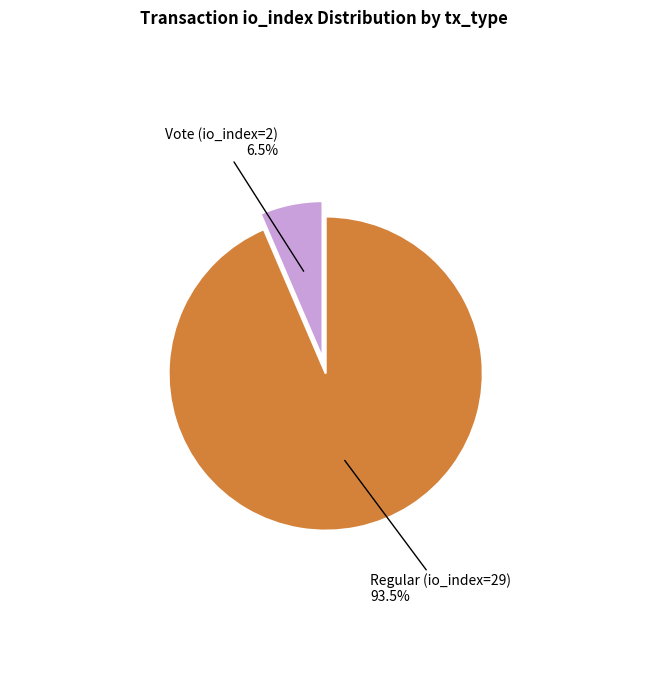

How many slices are in this pie chart?

2